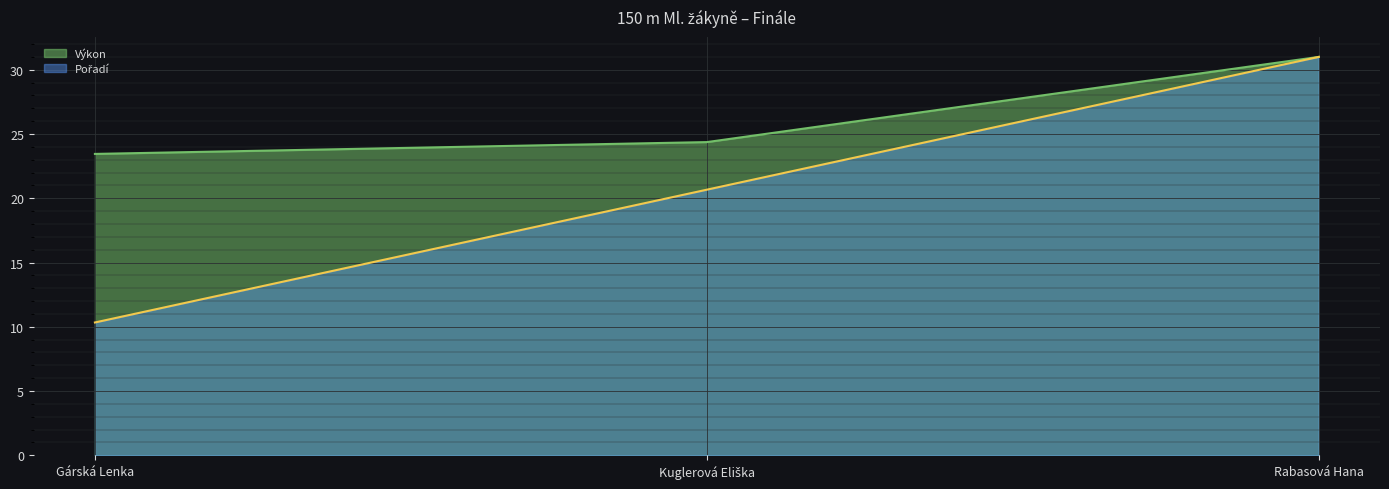

Is it true that Výkon equals 24.4 at Kuglerová Eliška?

True